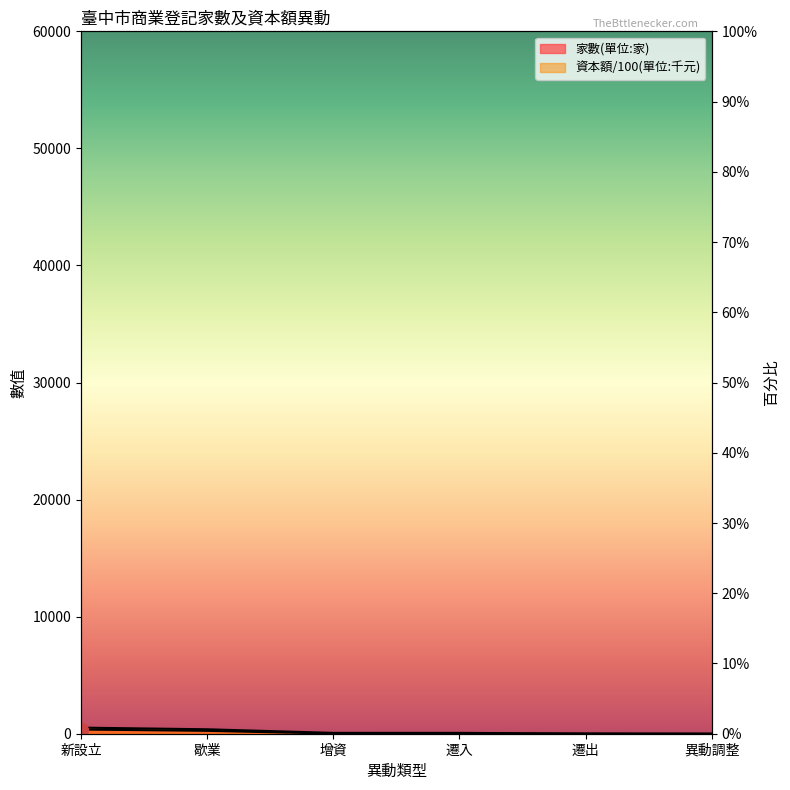

The value of 家數(單位:家) at 新設立 is 359.0. True or false?

True